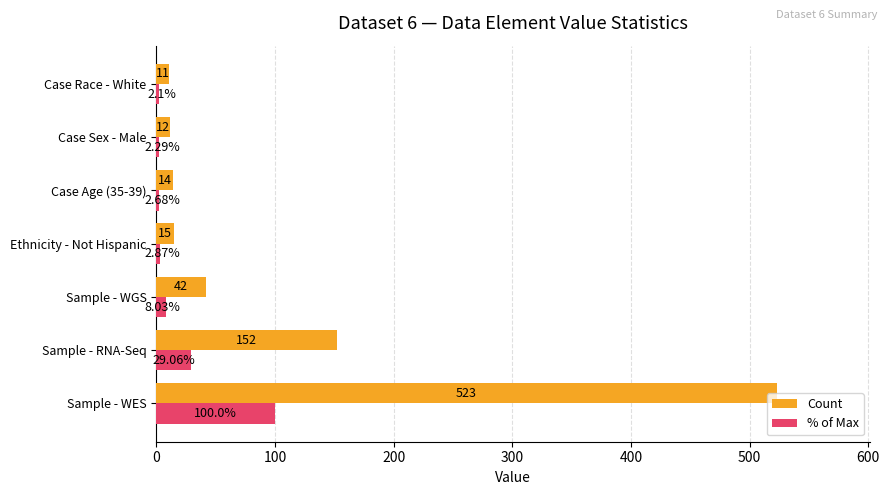

At which category does the chart reach its minimum across all series?

Case Race - White